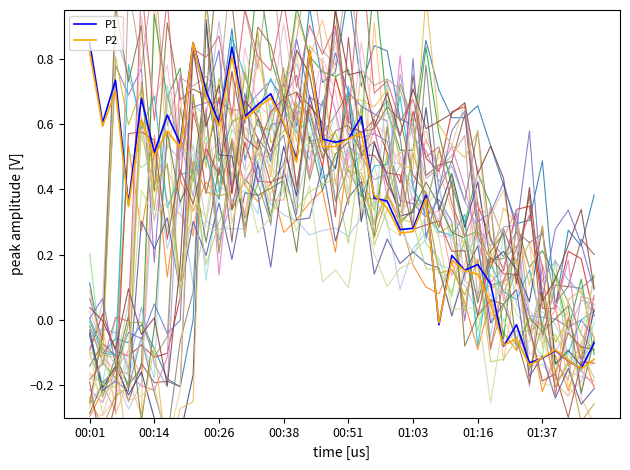

Which series changed the most between 25 and 36?

P1